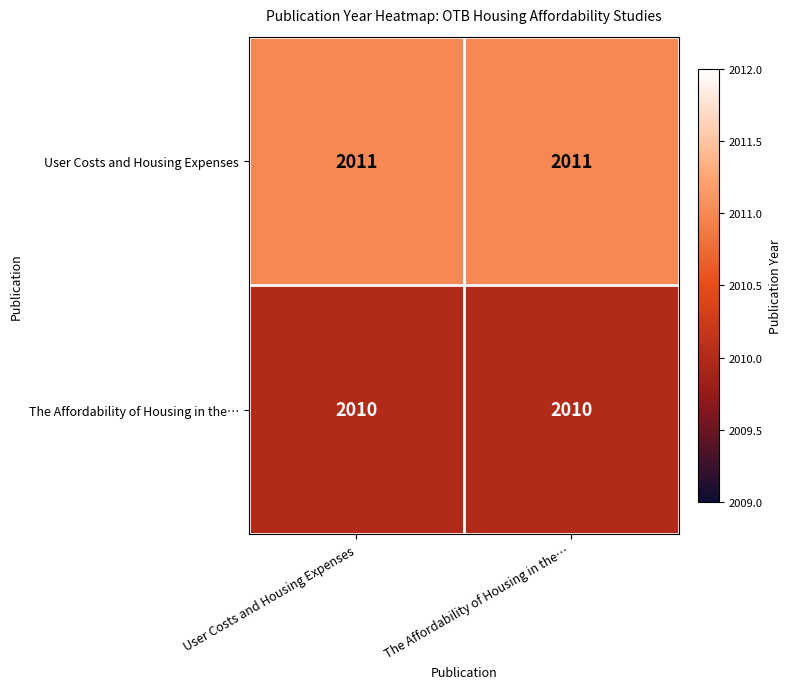

At The Affordability of Housing in the…, list the series in order from largest to smallest.

User Costs and Housing Expenses, The Affordability of Housing in the…